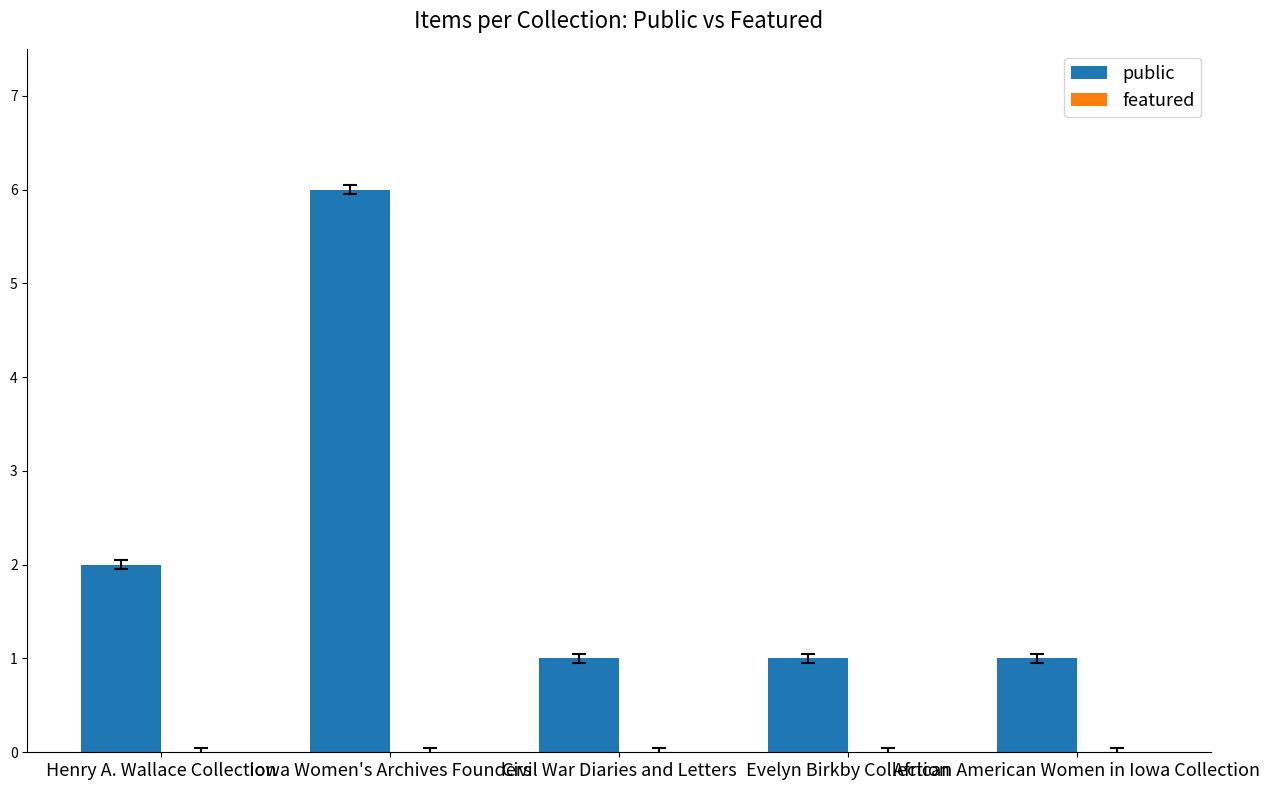

What is the ratio of the value at African American Women in Iowa Collection to the value at Evelyn Birkby Collection?

1.0